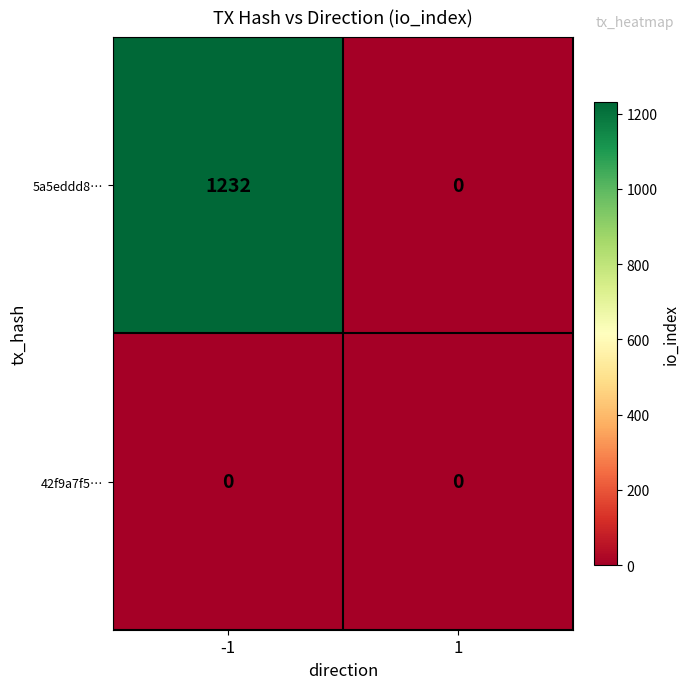

Between -1 and 1, which series saw the biggest shift?

5a5eddd8…